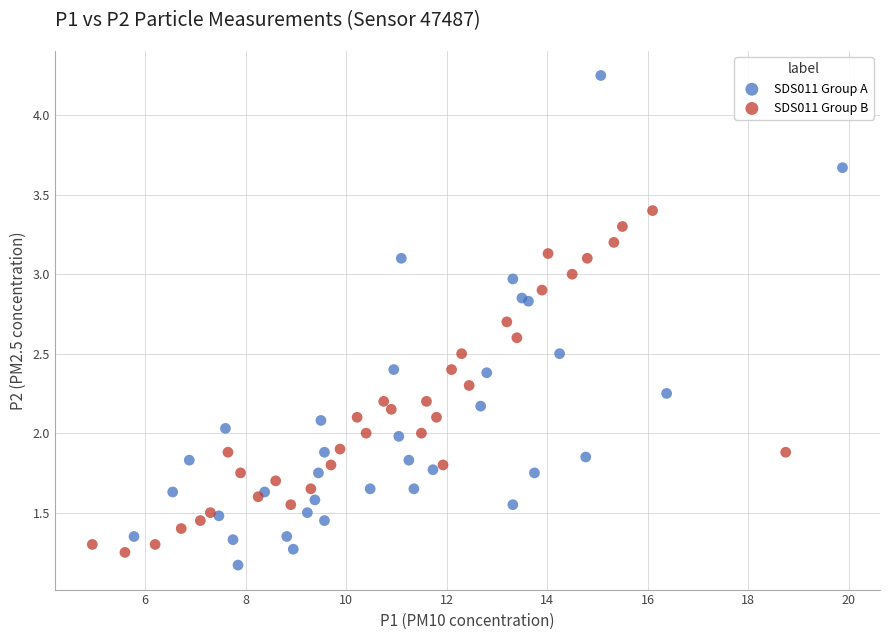

Which series has the largest Y range (max minus min)?

SDS011 Group A